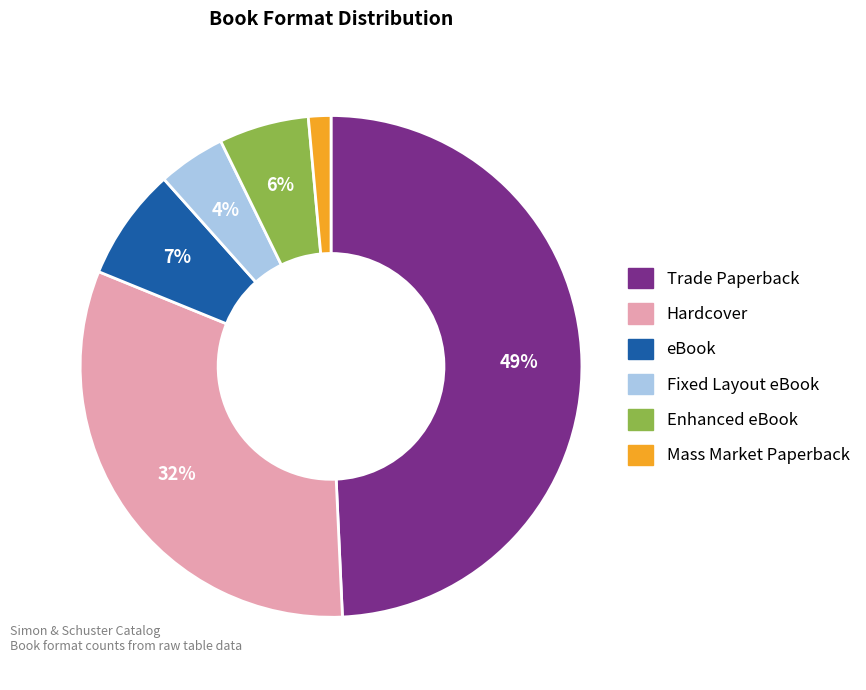

Which has a higher value, eBook or Hardcover?

Hardcover